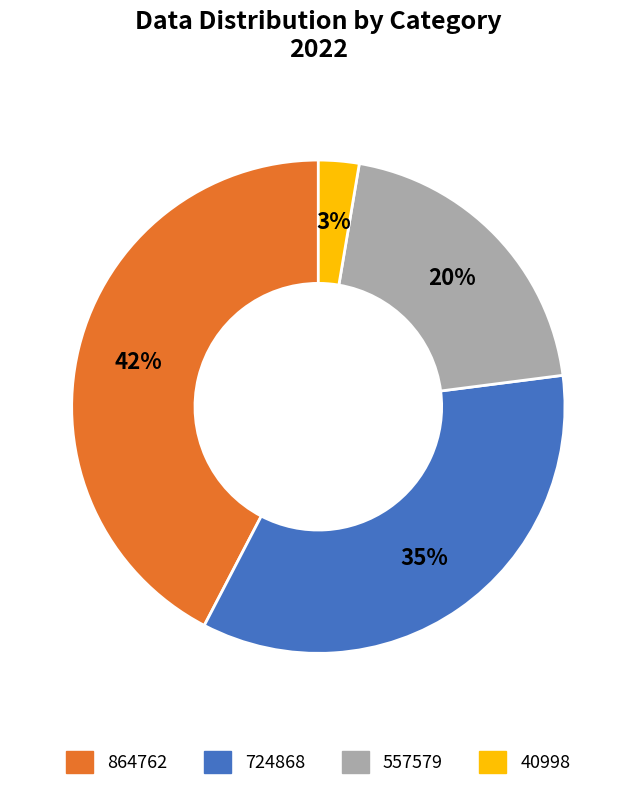

Does any single category account for the majority?

No